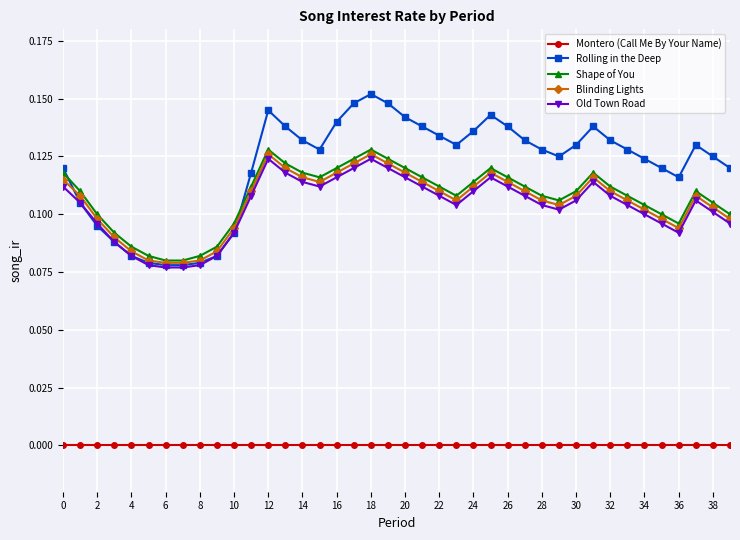

Which series has the widest spread of values?

Rolling in the Deep